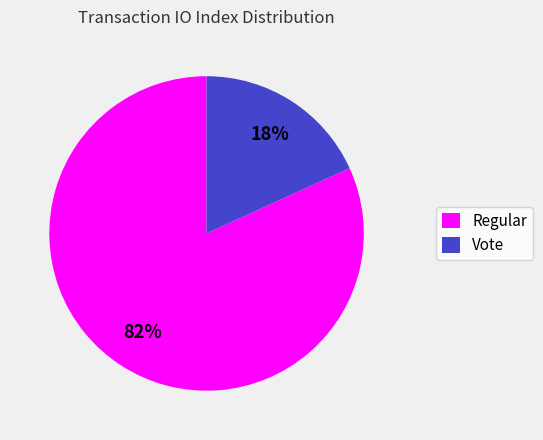

What percentage is the Regular slice, to the nearest percent?

82%